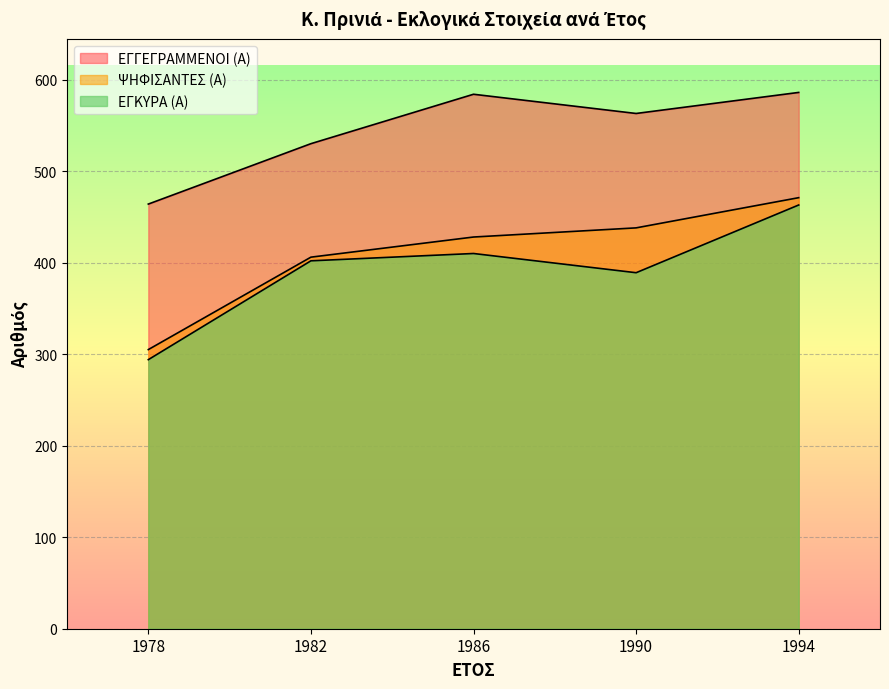

How many interior local peaks does the ΕΓΓΕΓΡΑΜΜΕΝΟΙ (Α) series have?

1